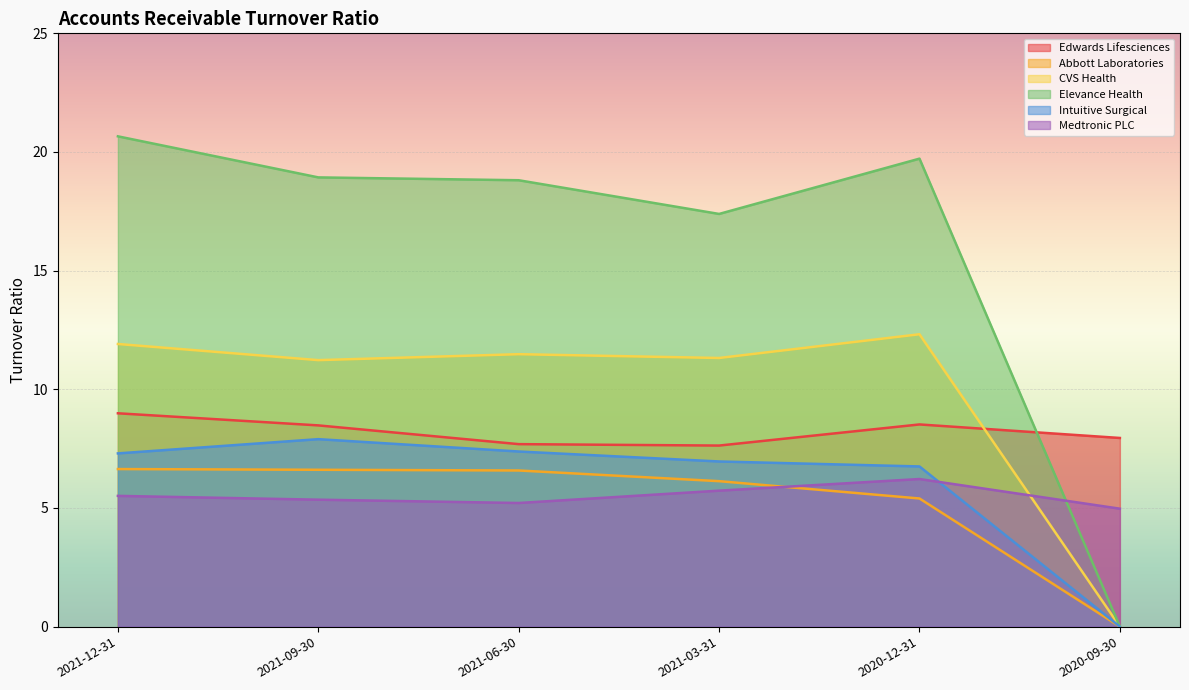

At which label does CVS Health first exceed 11?

2021-12-31